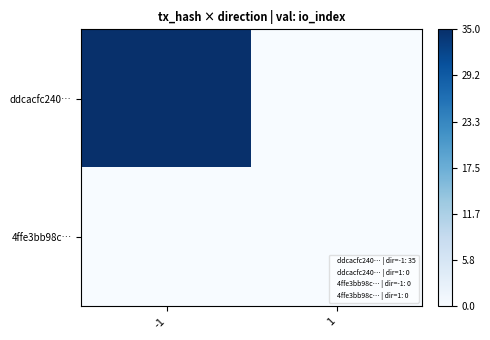

Which series has the largest total across all categories?

ddcacfc240…